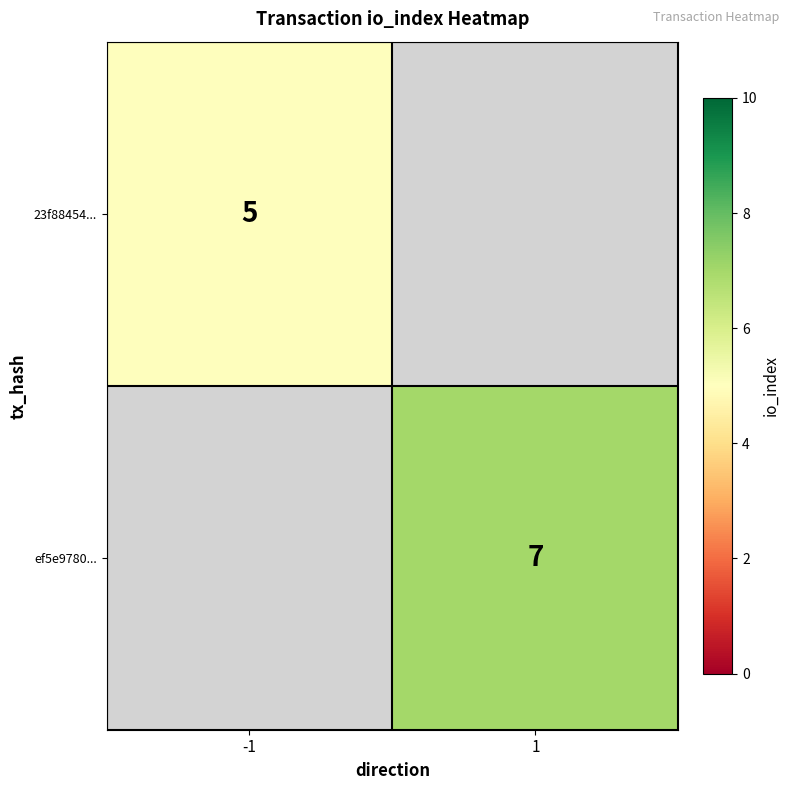

The value of ef5e9780... at 1 is 7. True or false?

True